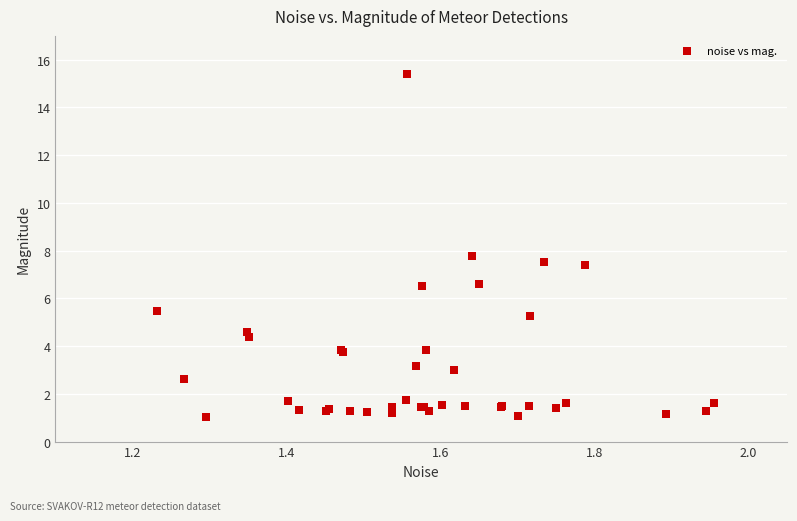

What Y value in the scatter plot is closest to 8?

7.8